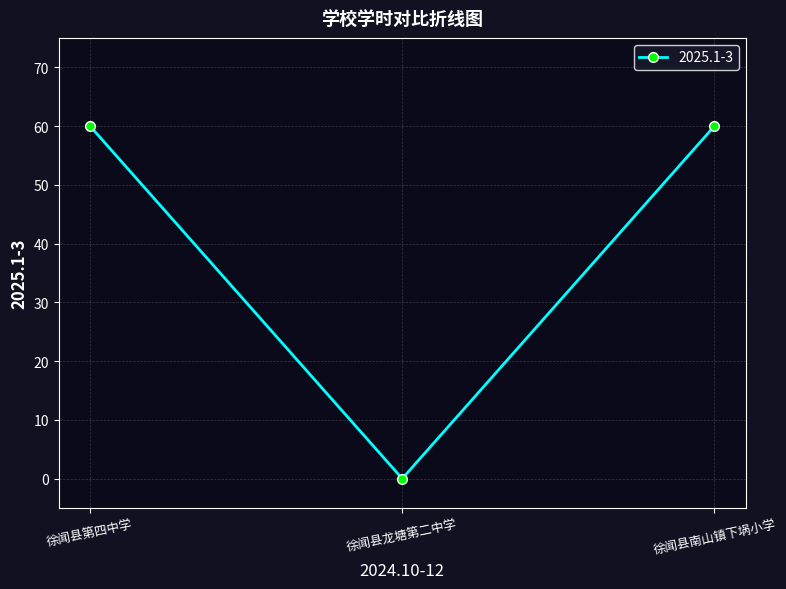

Which category has the lowest value across all series?

徐闻县龙塘第二中学